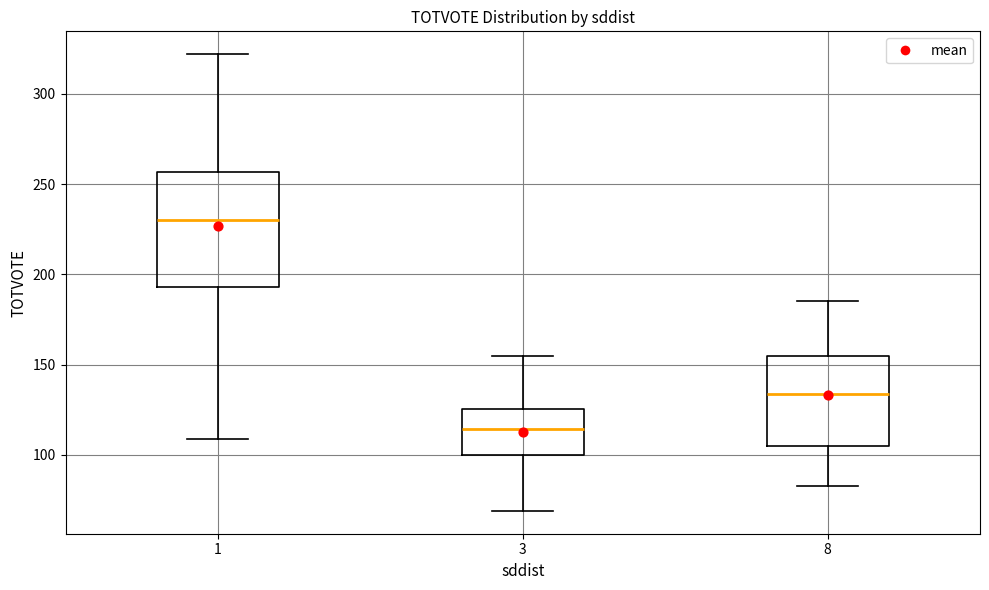

Where does the lower whisker of the box at x = 3 end on the y-axis? The values are not printed on the chart, so give them approximately, as read against the axis.

70